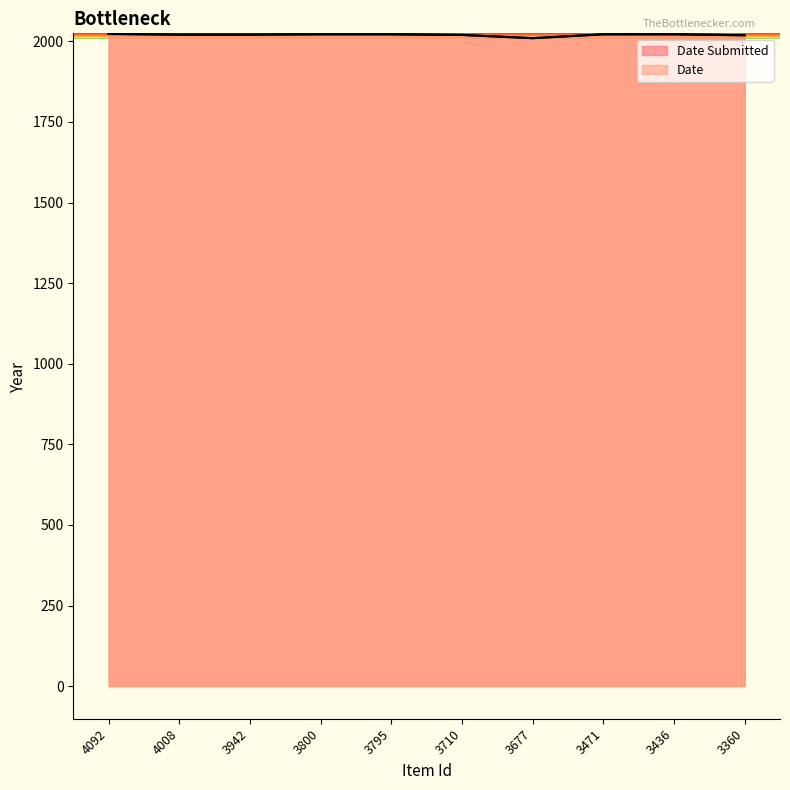

True or false: Date and Date Submitted intersect in this chart.

False